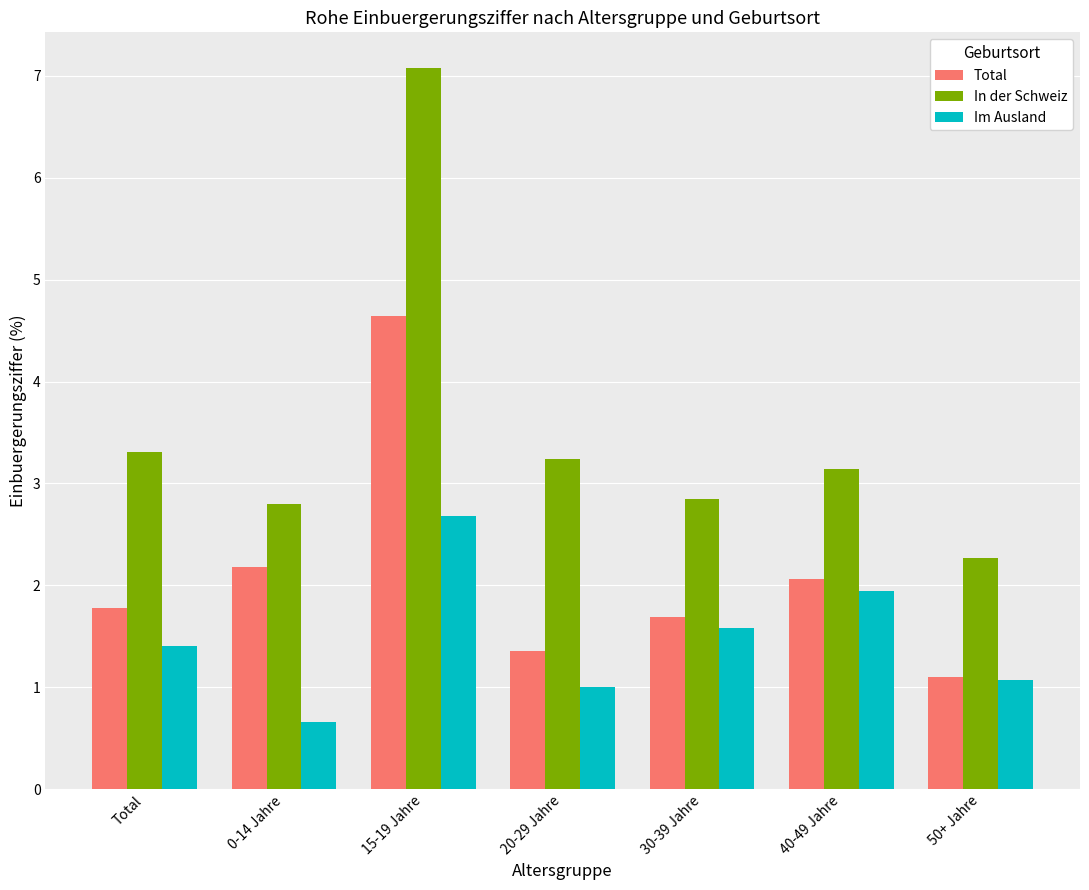

Reading left to right, extract all data points from this chart.

Total: 1.8	2.2	4.6	1.4	1.7	2.1	1.1
In der Schweiz: 3.3	2.8	7.1	3.2	2.8	3.1	2.3
Im Ausland: 1.4	0.7	2.7	1.0	1.6	1.9	1.1